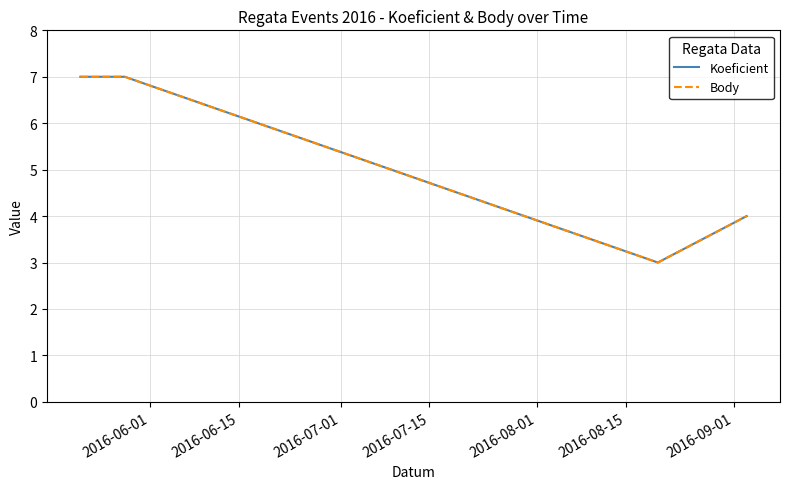

True or false: Body has more than 1 interior local peaks.

False